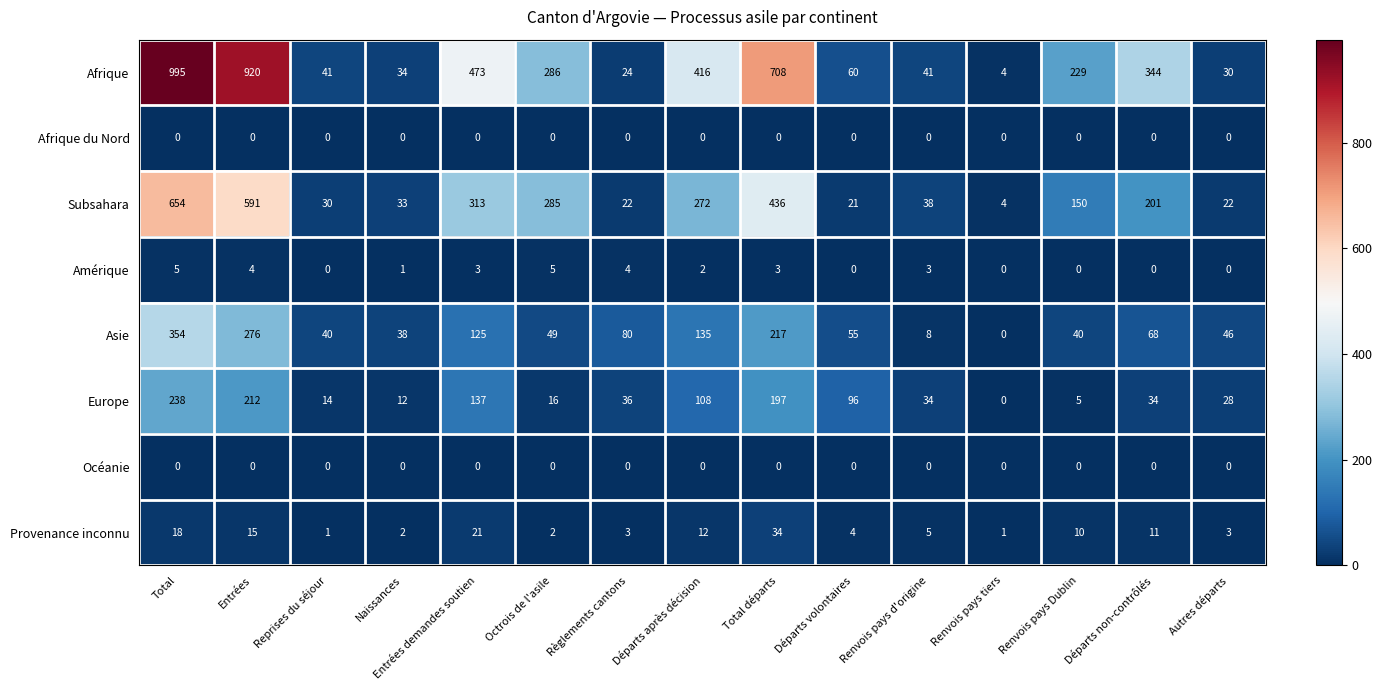

What is the difference between the second highest and minimum values in the Provenance inconnu series?

20